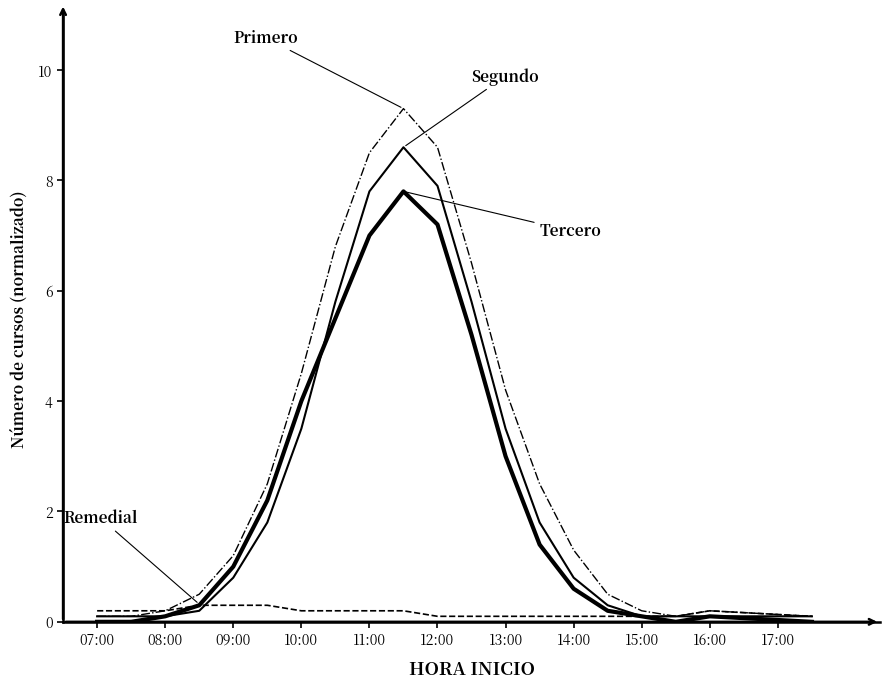

The Tercero series shows 0.6 at 14:00. True or false?

True